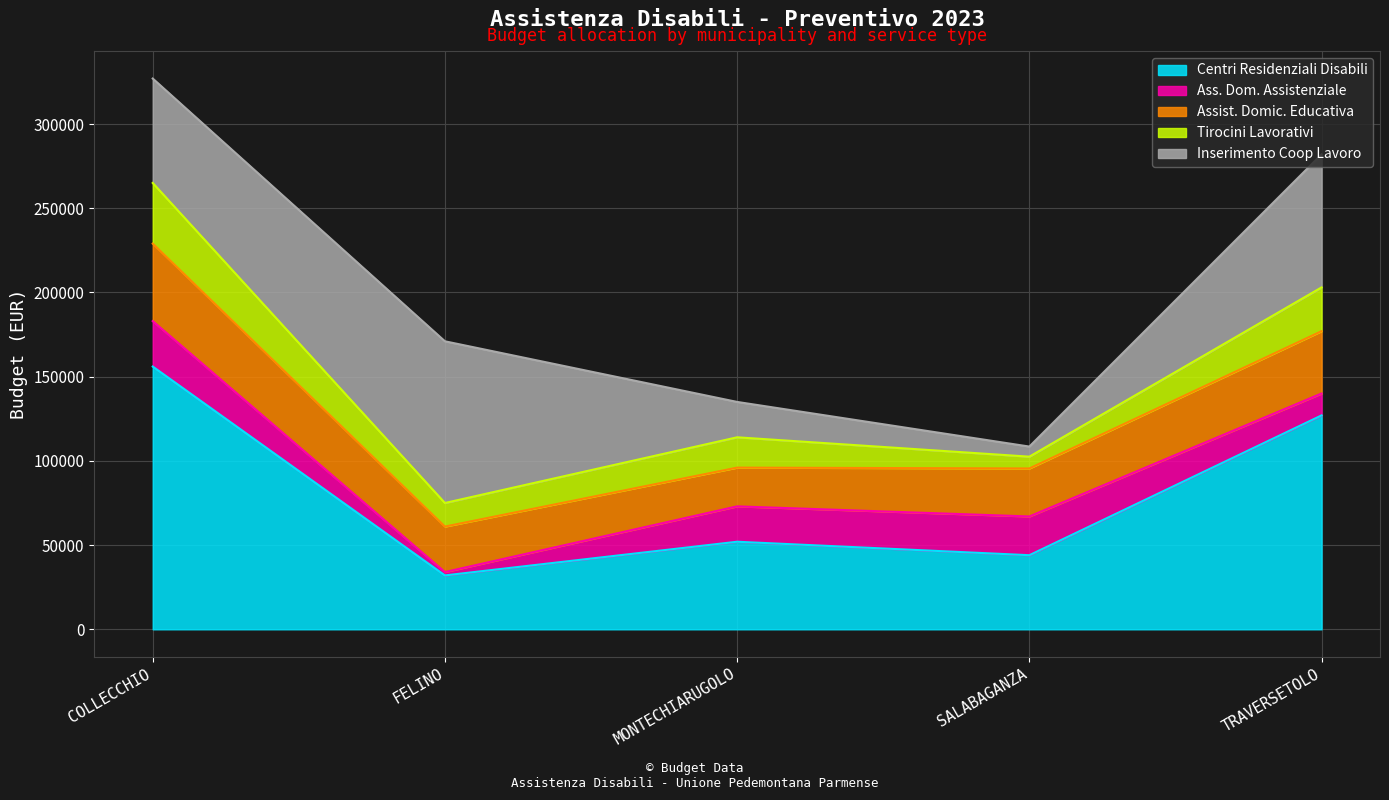

How many lines are shown in the chart?

5